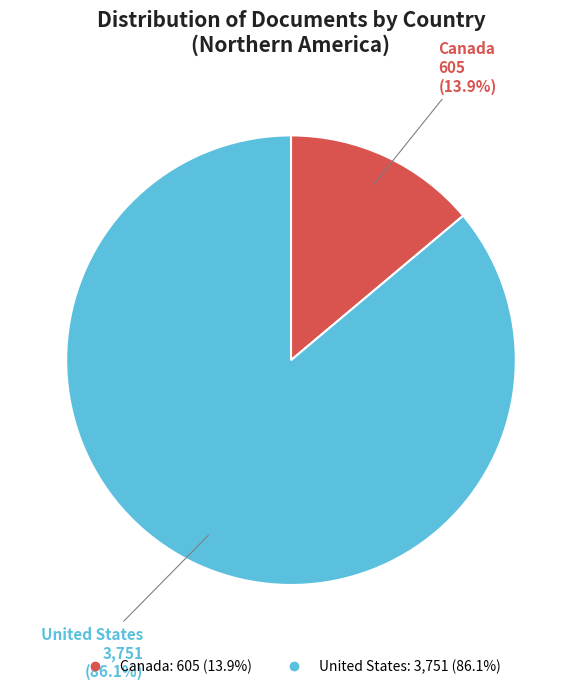

True or false: United States accounts for 86% of the total.

True